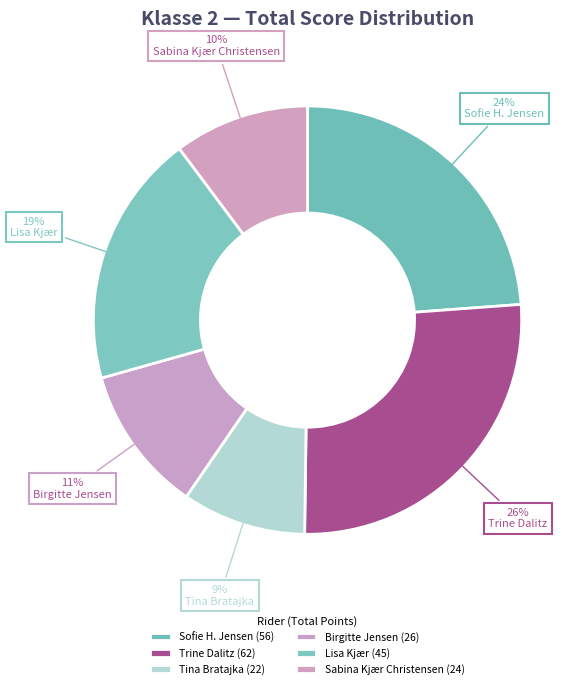

How many slices are in this pie chart?

6